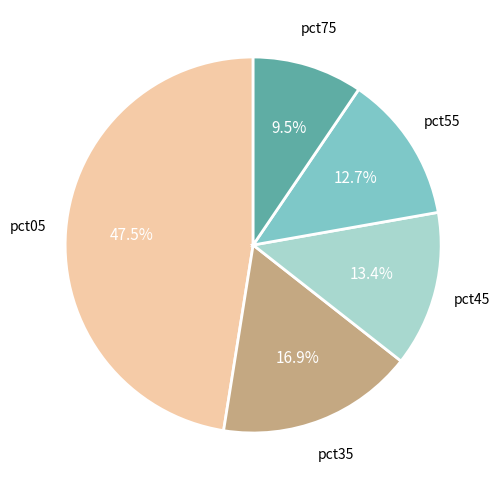

Is there any slice that represents more than half of the pie?

No